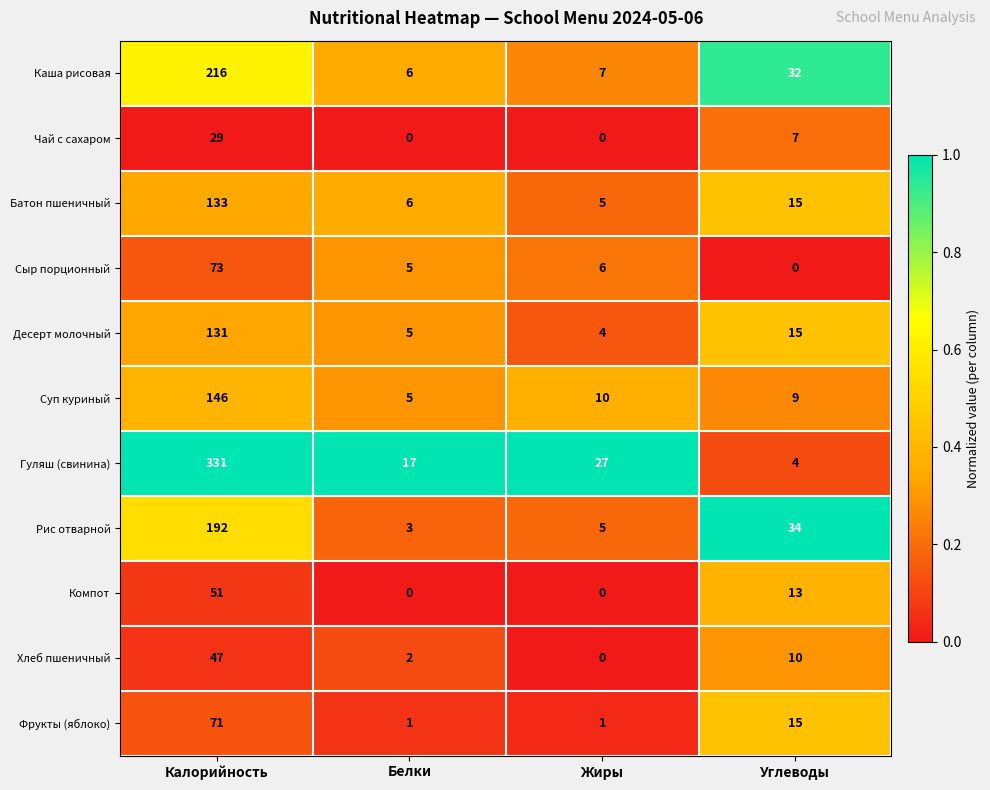

What is the difference between the maximum and minimum values in the Десерт молочный series?

127